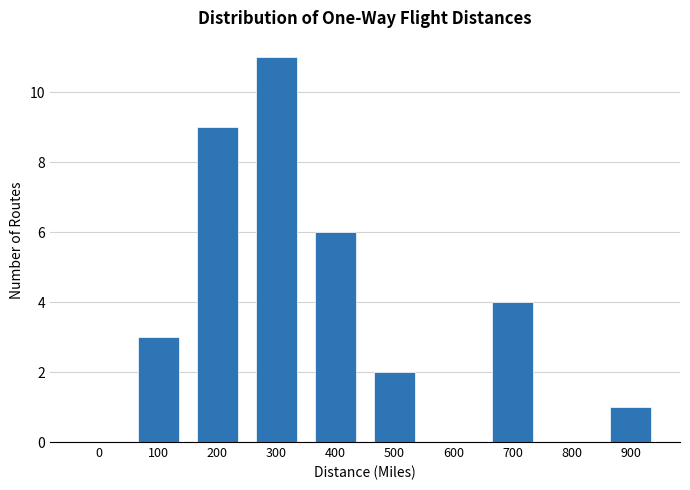

Reading right to left, extract all data points from this chart.

900=1	800=0	700=4	600=0	500=2	400=6	300=11	200=9	100=3	0=0